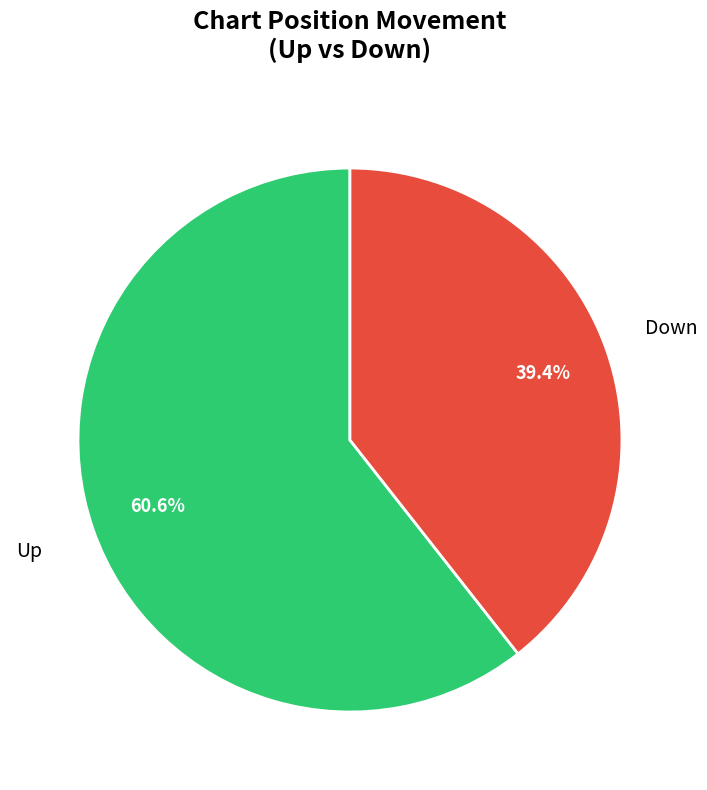

How many slices are in this pie chart?

2